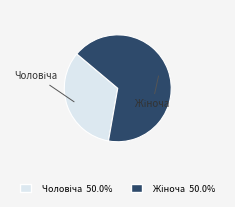

Count the number of slices in the pie.

2